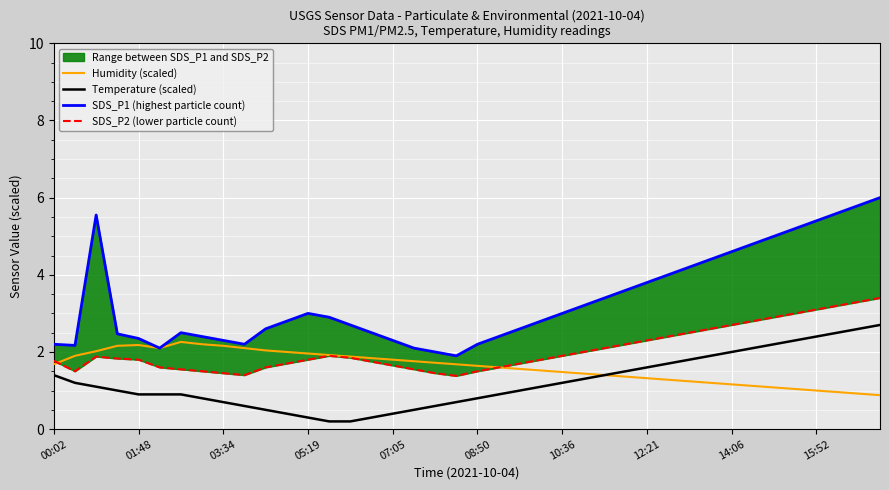

The value of Temperature (scaled) at 14:06 is 2.0. True or false?

True